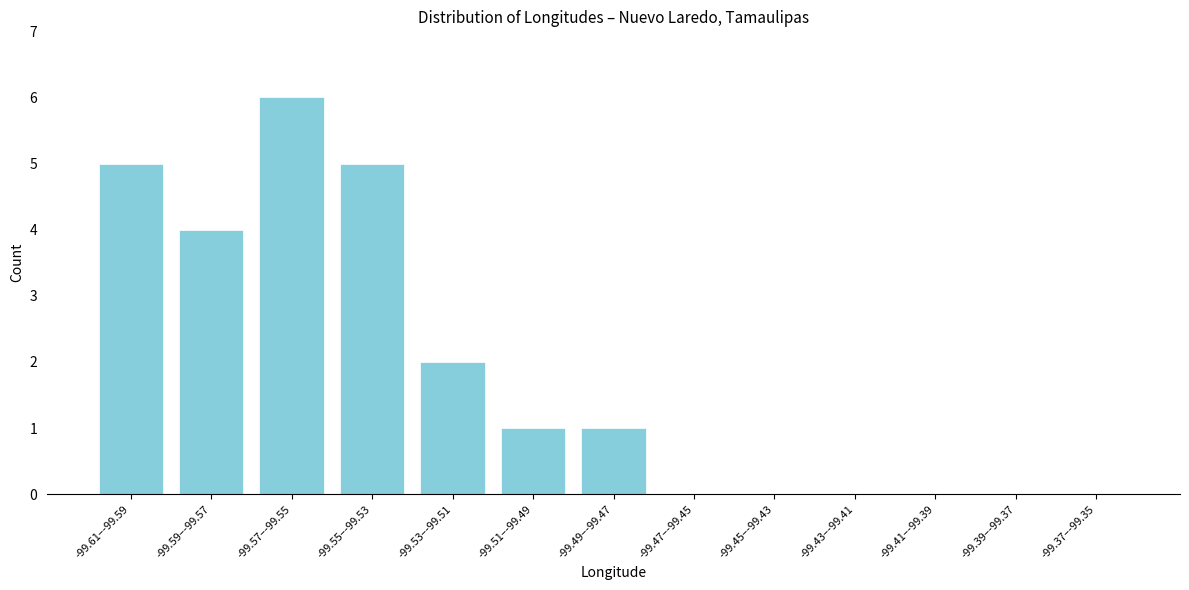

Reading right to left, transcribe all the data shown in this chart.

-99.37–-99.35=0	-99.39–-99.37=0	-99.41–-99.39=0	-99.43–-99.41=0	-99.45–-99.43=0	-99.47–-99.45=0	-99.49–-99.47=1	-99.51–-99.49=1	-99.53–-99.51=2	-99.55–-99.53=5	-99.57–-99.55=6	-99.59–-99.57=4	-99.61–-99.59=5